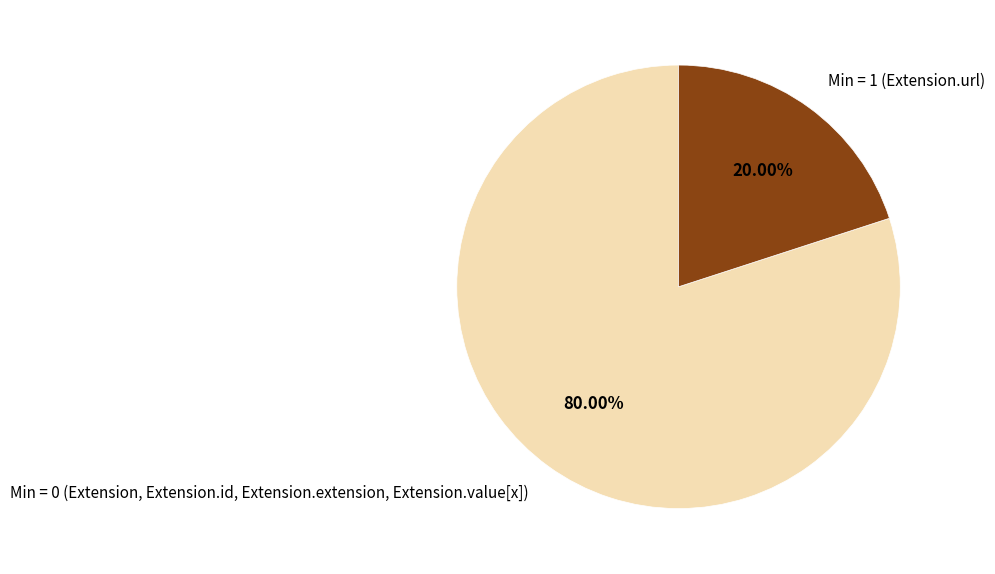

Which category has the biggest portion of the pie?

Min = 0 (Extension, Extension.id, Extension.extension, Extension.value[x])